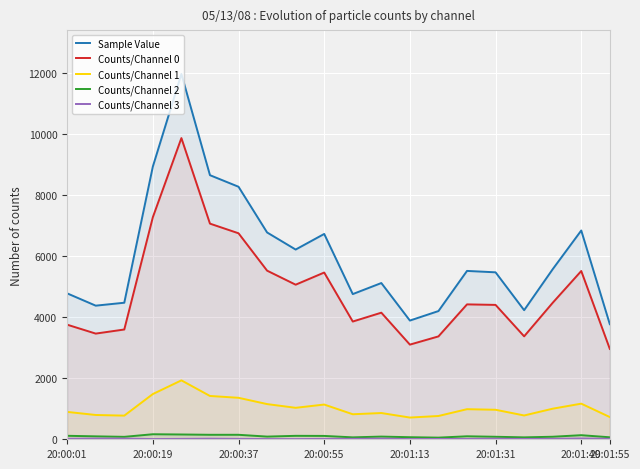

What is the total value across all series at 10?

9510